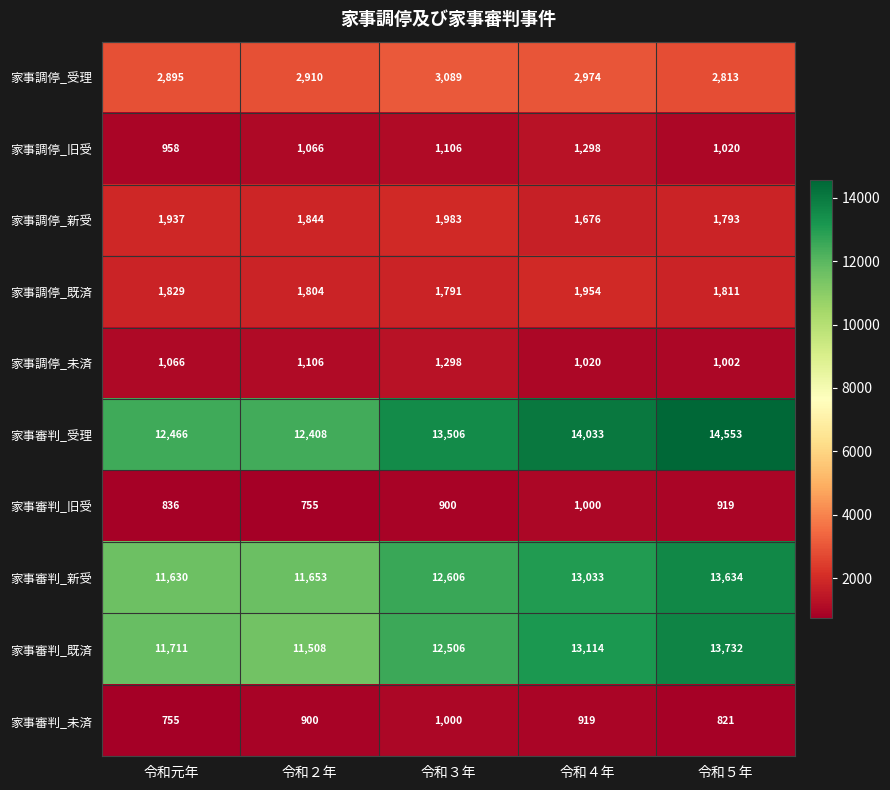

At which label is 家事審判_新受 closest to 12632?

令和３年